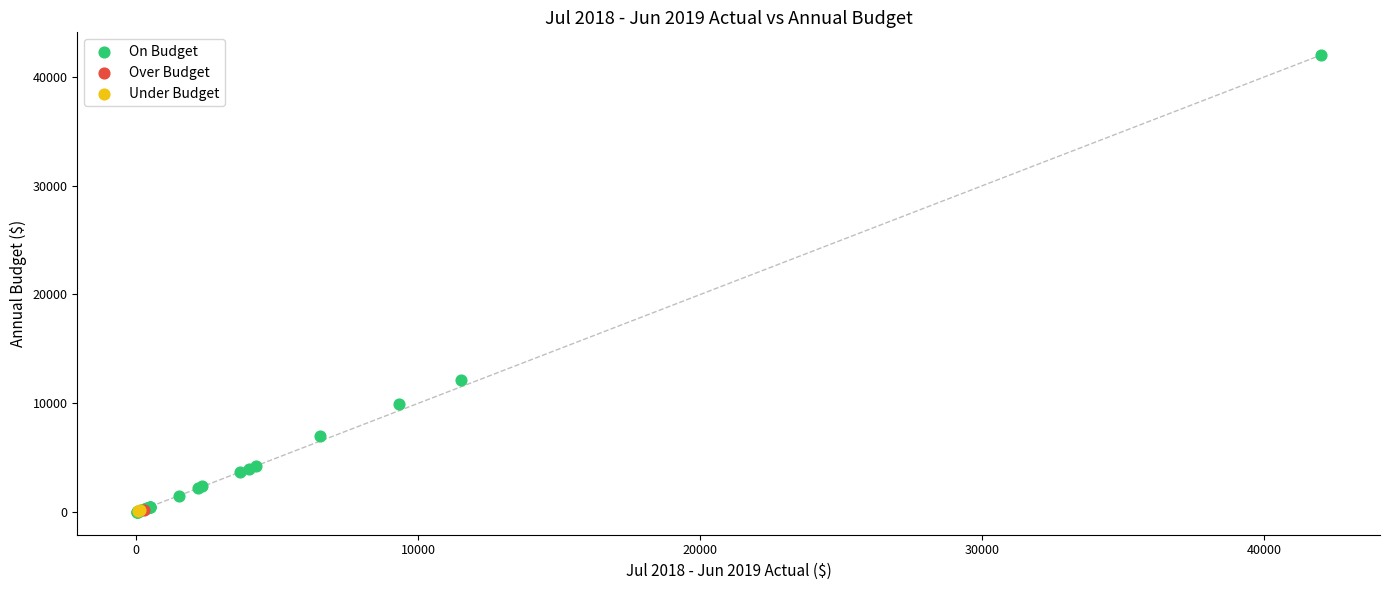

What are all the series names shown in the legend?

On Budget, Over Budget, Under Budget